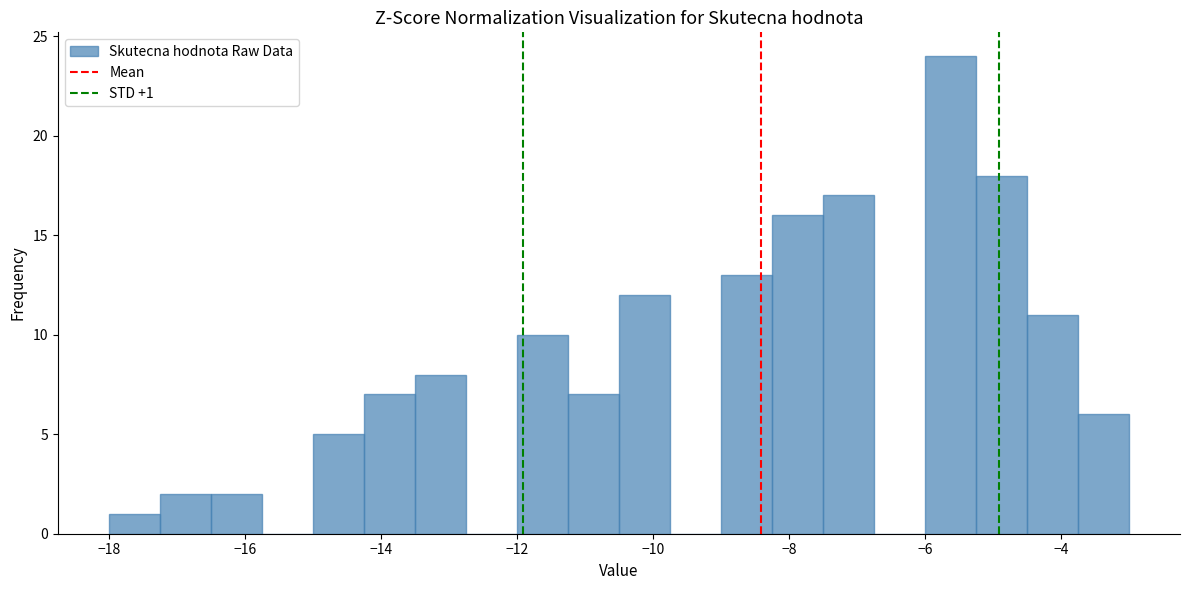

Around what value on the x-axis is the tallest bar? Give the approximate position of its centre, as read against the axis.

-5.6